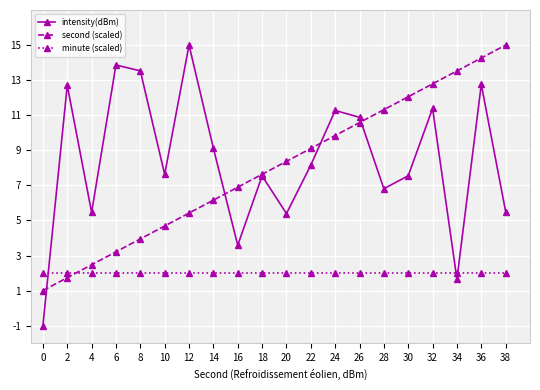

Count the number of data series in this chart.

3